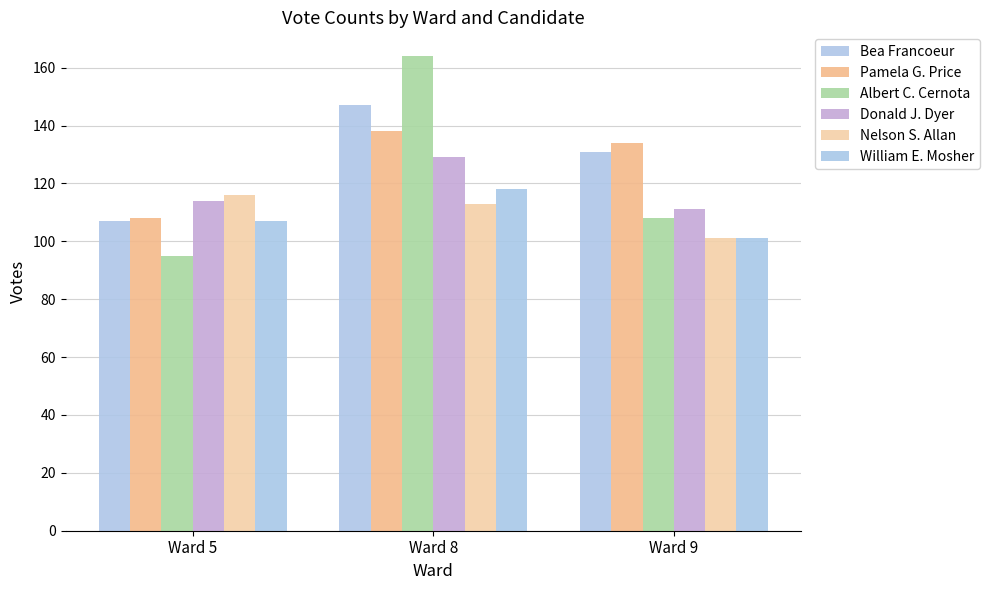

What is the highest value of the Donald J. Dyer series?

129